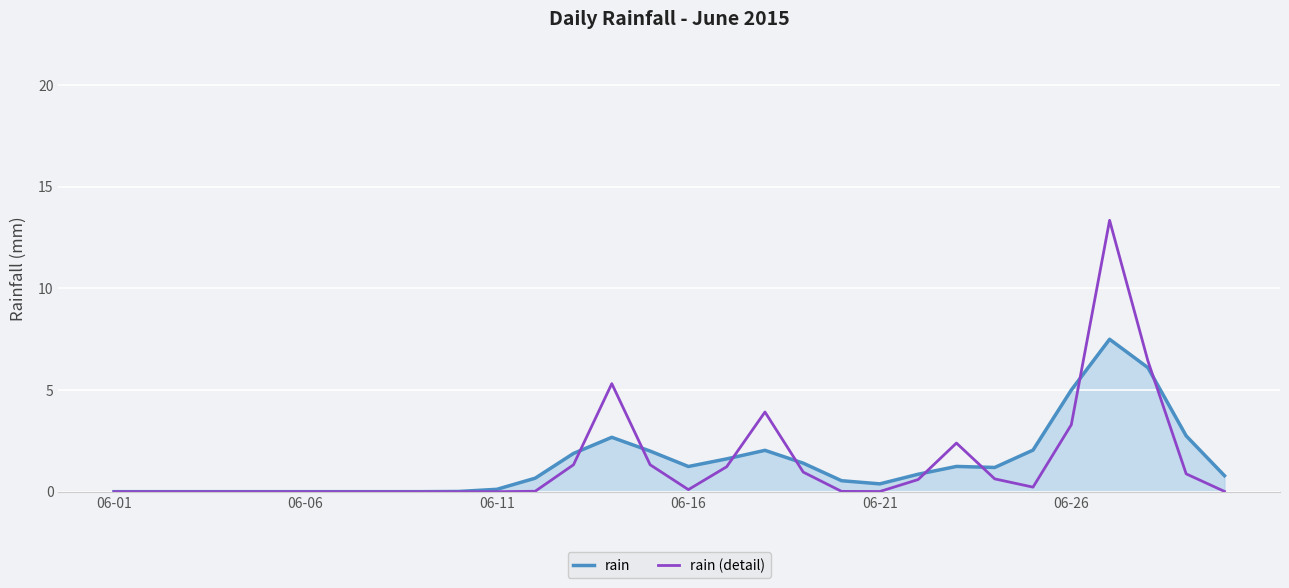

Does the chart have visible grid lines?

Yes